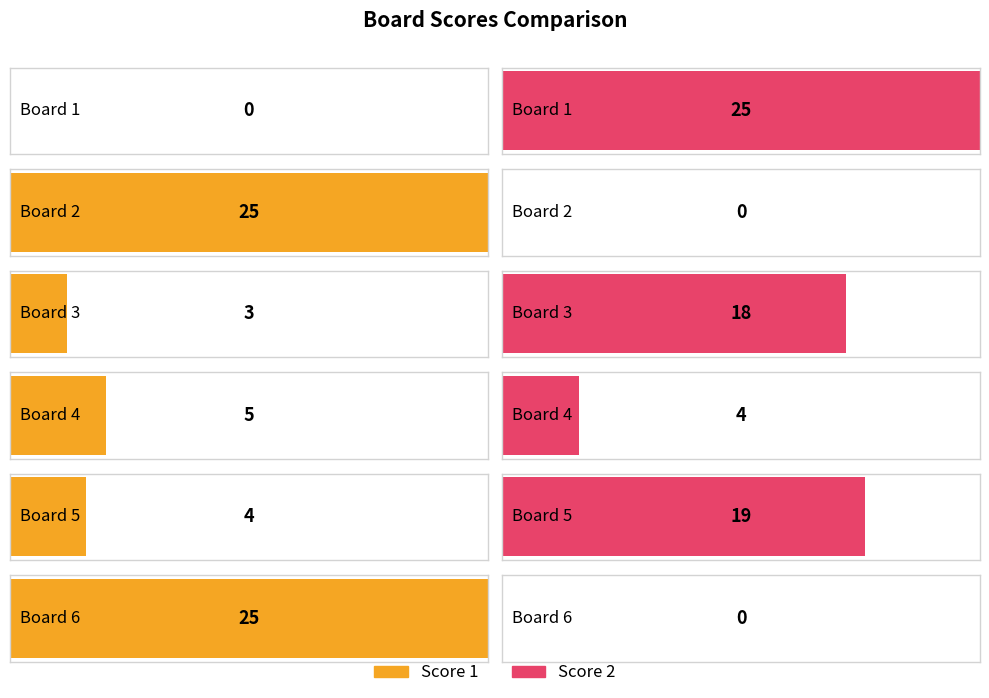

How many data points in Score 1 are above 5?

2